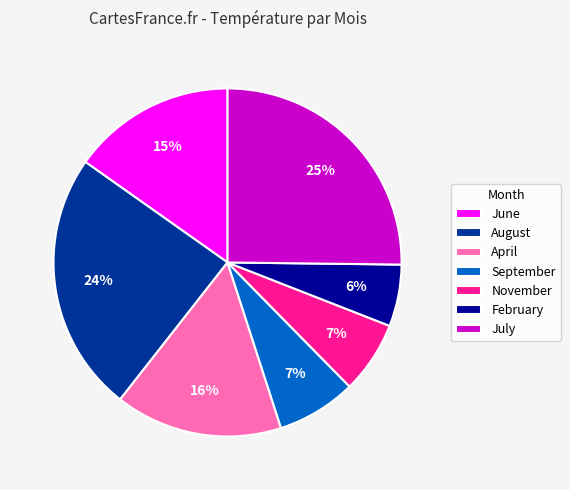

True or false: November accounts for 7% of the total.

True